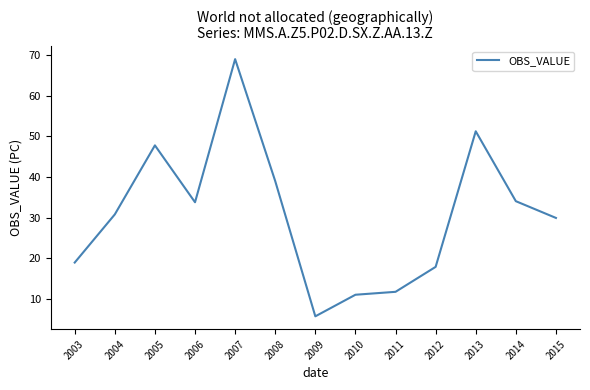

Which category has the lowest value across all series?

2009